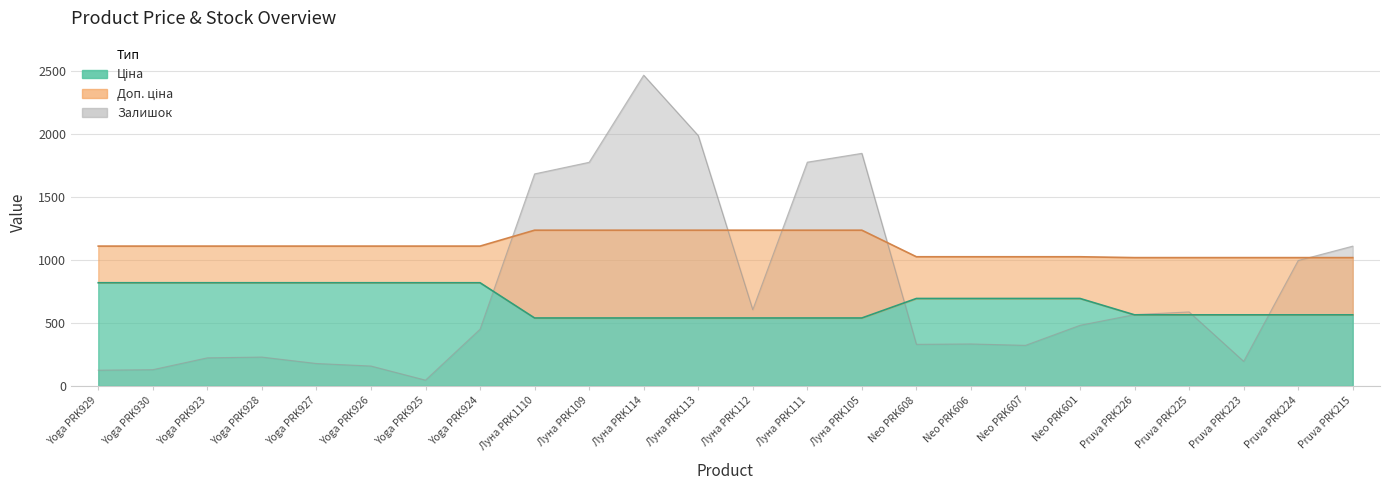

Is it true that Доп. ціна equals 1024.6 at Neo PRK608?

True